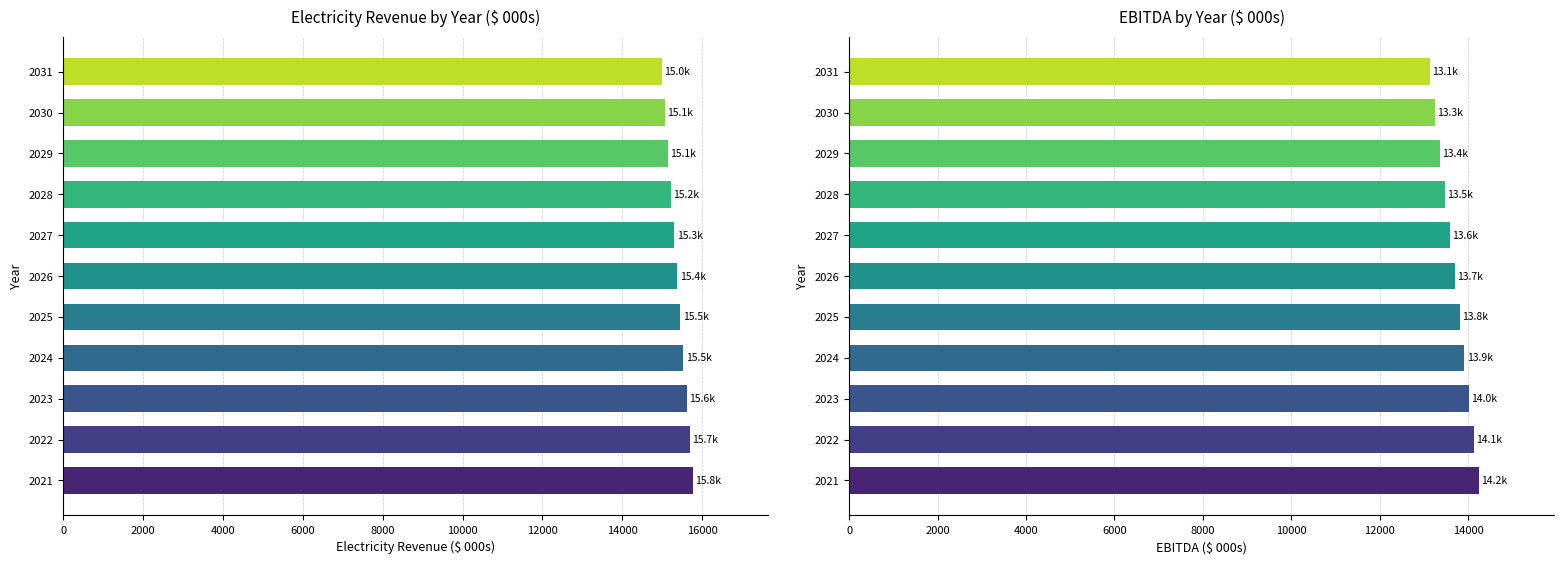

How many distinct data groups are displayed?

2